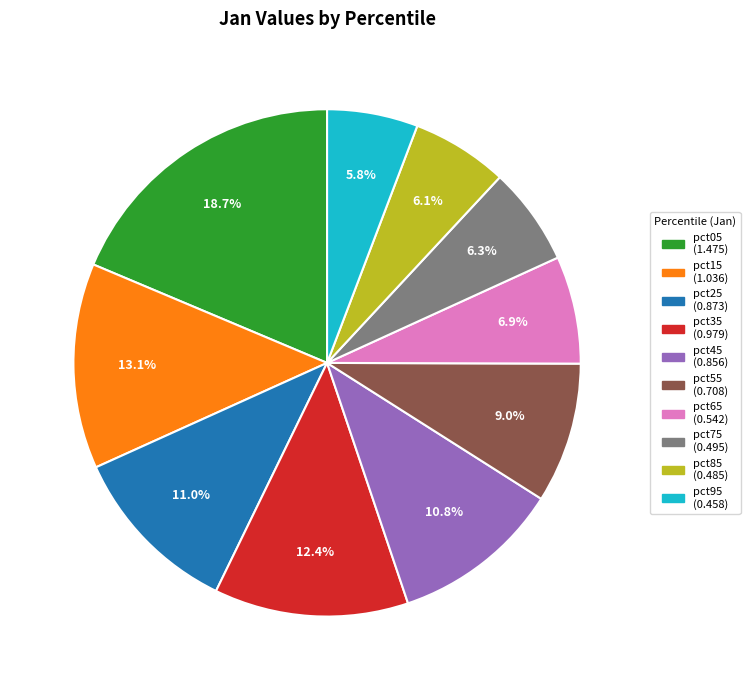

How much of the chart is everything except pct05?

81.3%